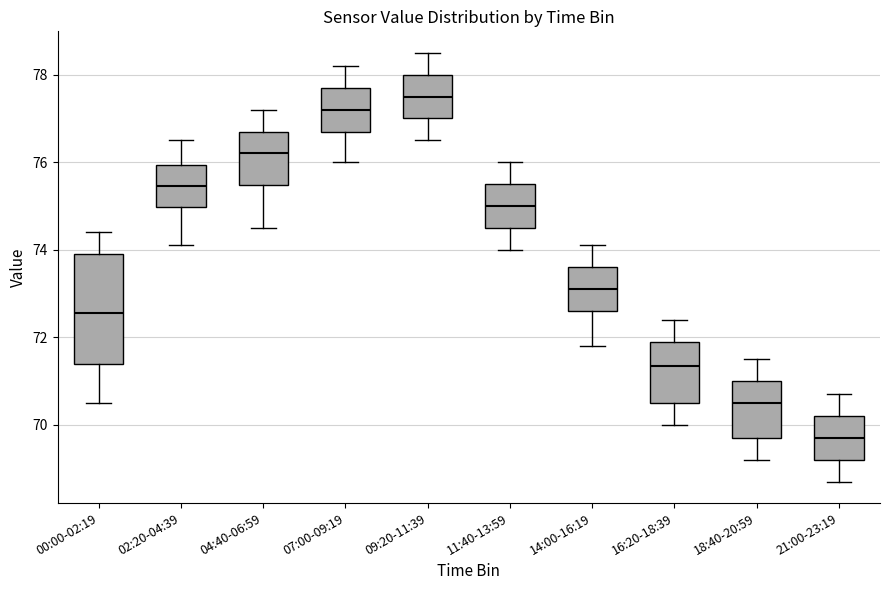

Where does the upper whisker of the box for 16:20-18:39 end on the y-axis? The values are not printed on the chart, so give them approximately, as read against the axis.

72.4